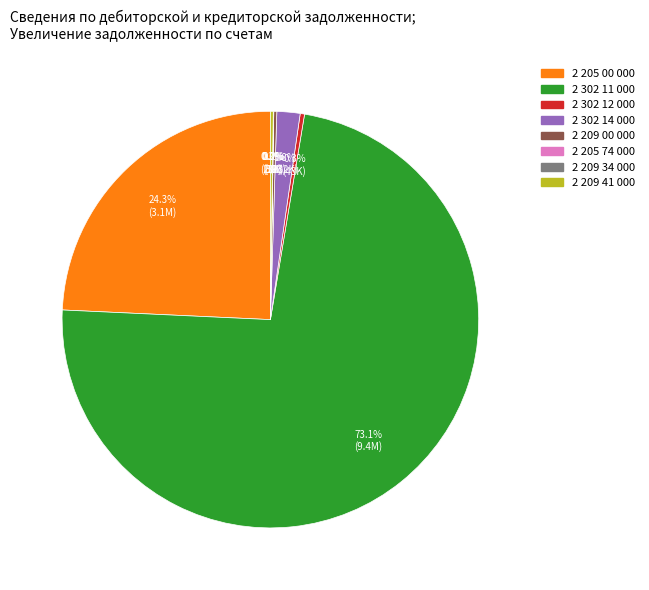

Is there any slice that represents more than half of the pie?

Yes